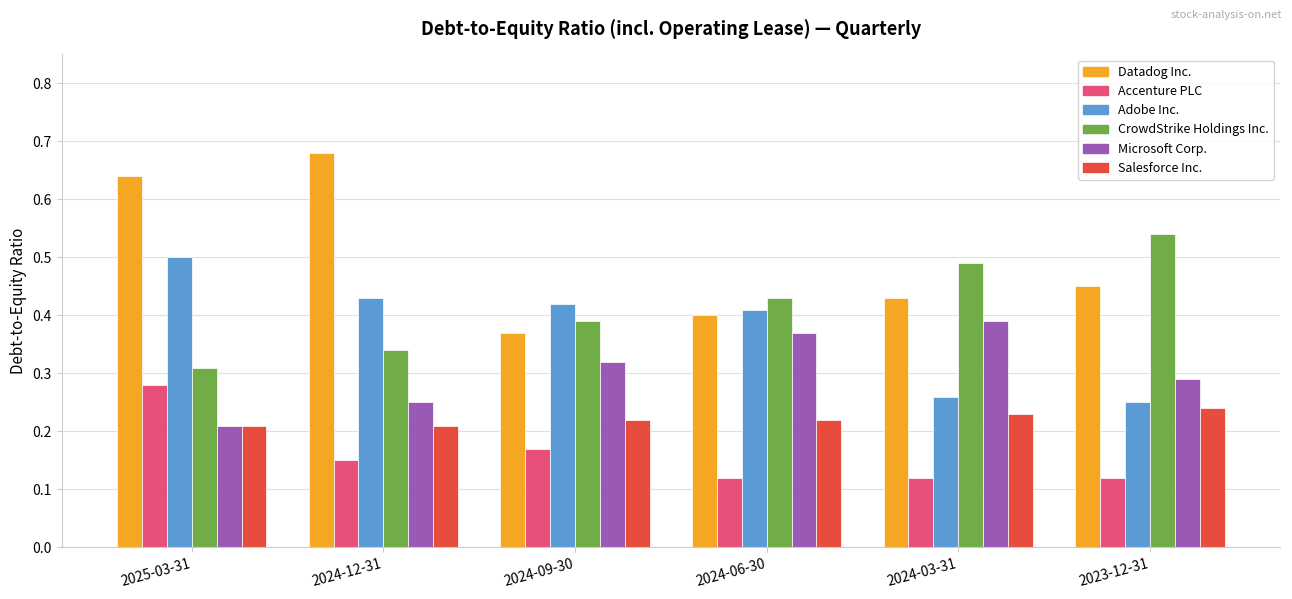

At which category is the sum across all series the highest?

2025-03-31